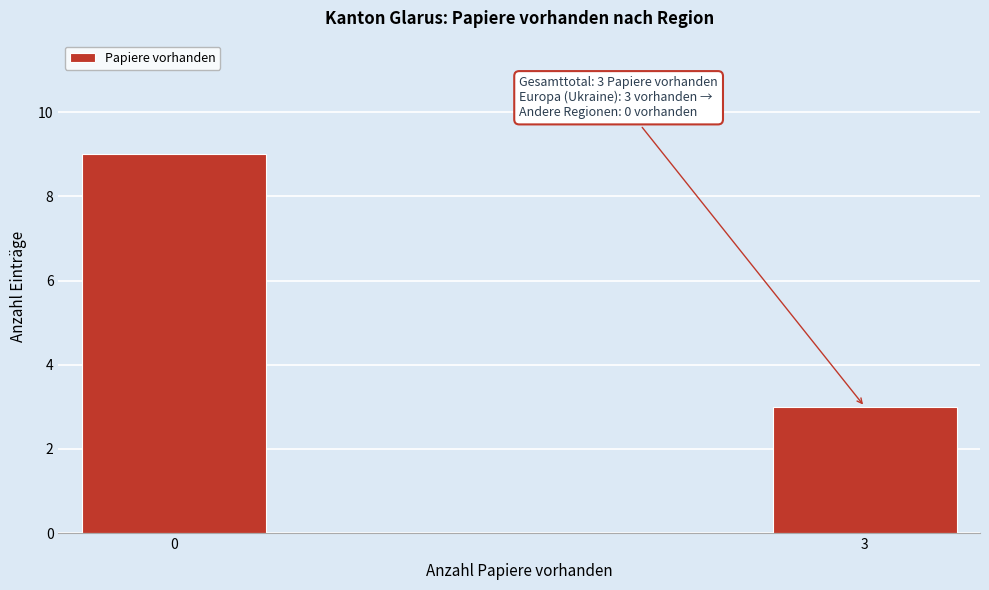

Reading left to right, transcribe all the data shown in this chart.

0=9	3=3